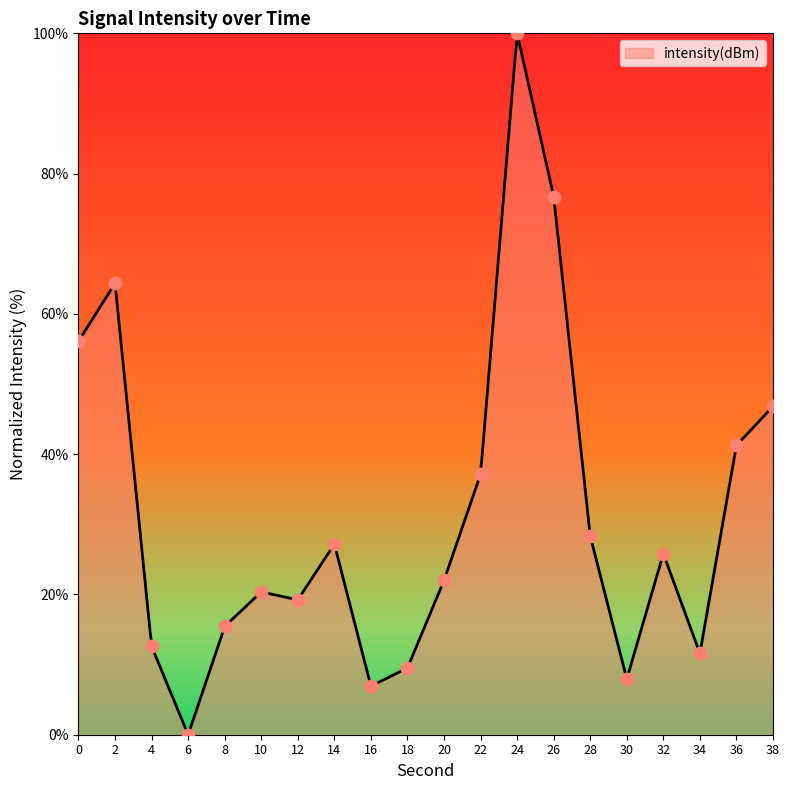

What is the change in value from 28 to 36?

+12.9